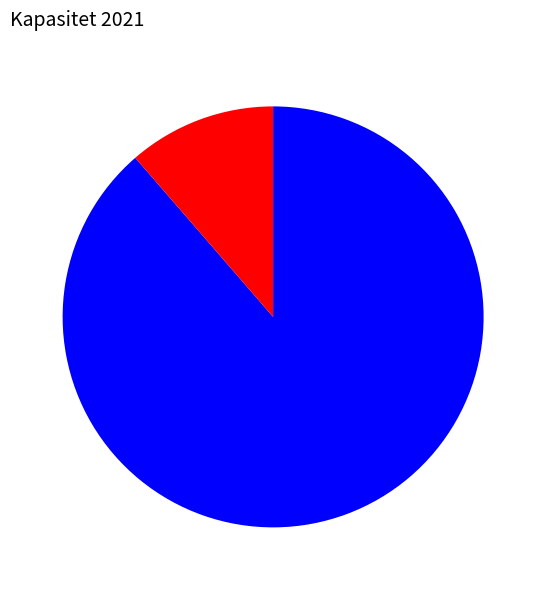

Is there any slice that represents more than half of the pie?

Yes